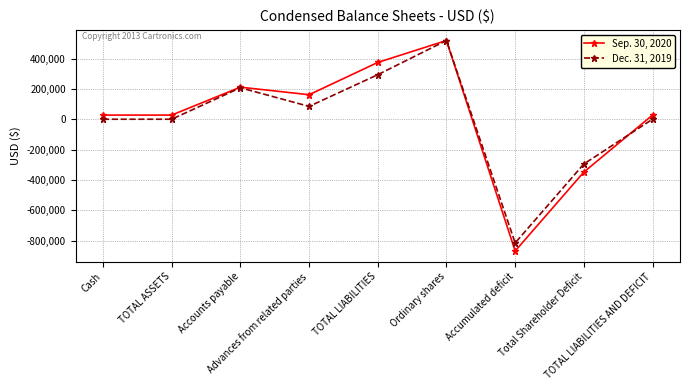

Which label corresponds to the largest value in the chart?

Ordinary shares